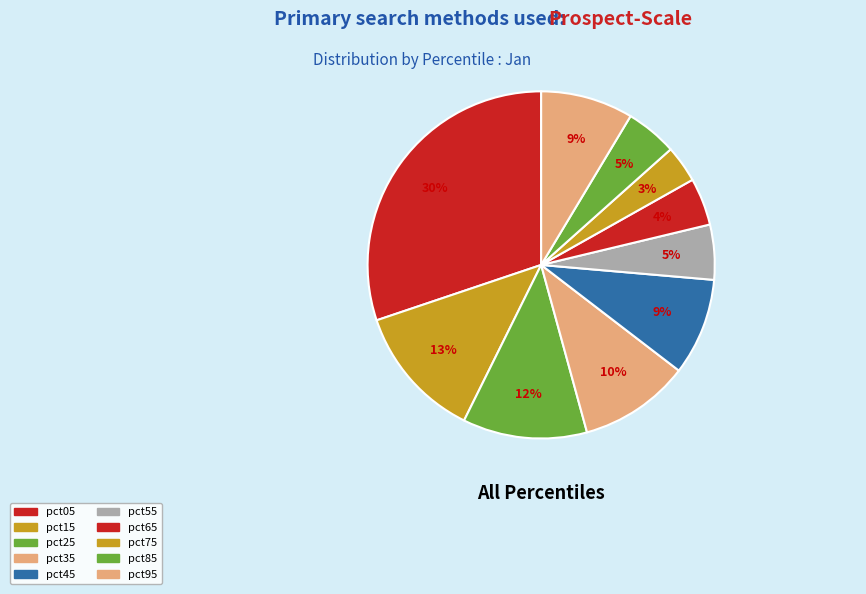

To the nearest percent, what is the average slice percentage?

10%